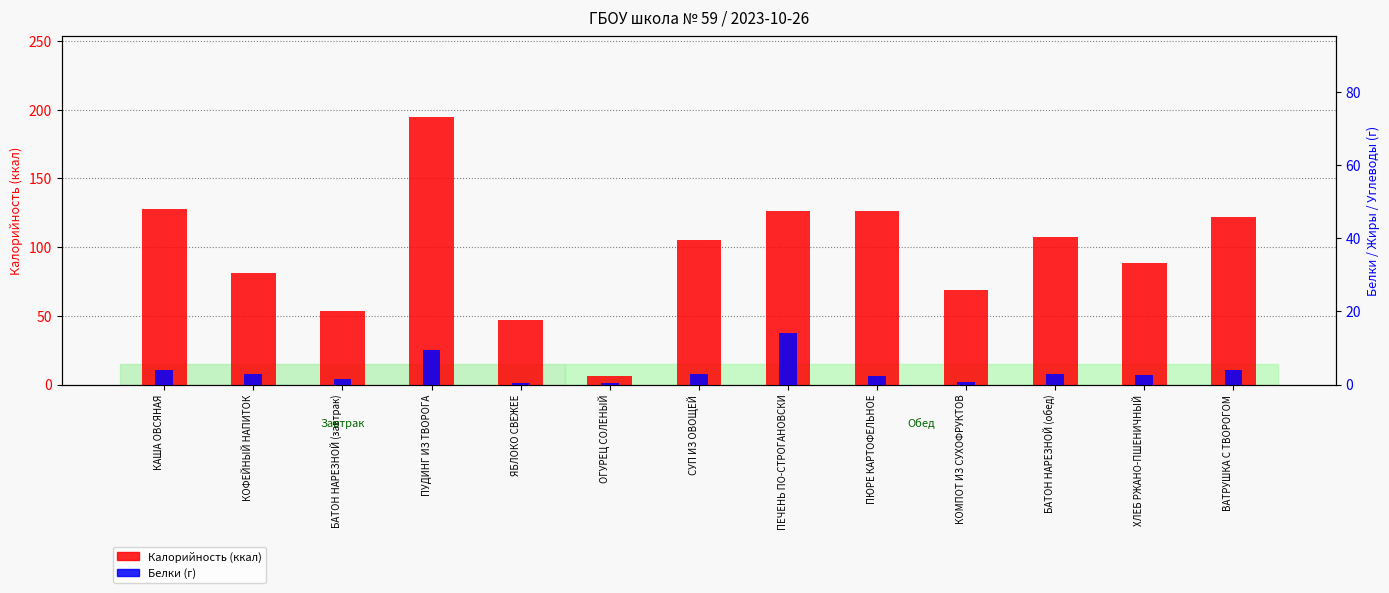

What is the approximate value of Белки (г) at БАТОН НАРЕЗНОЙ (обед)?

3.0